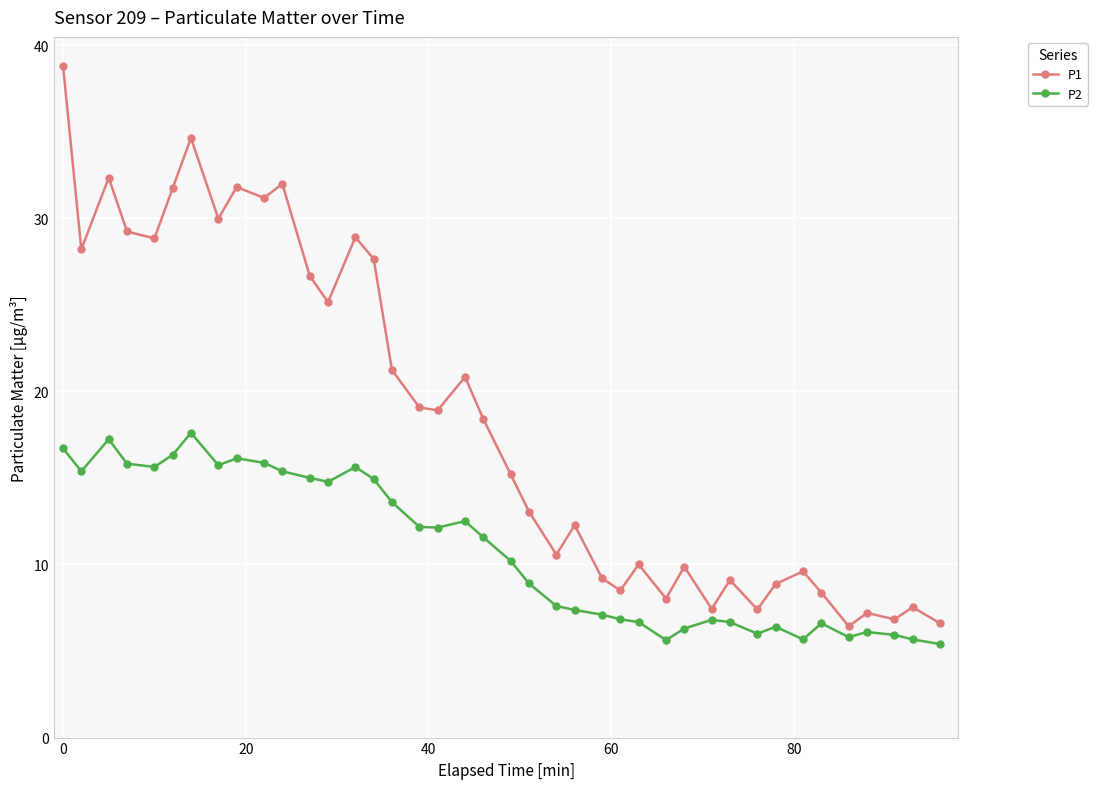

List the series in order of their peak value, lowest first.

P2, P1